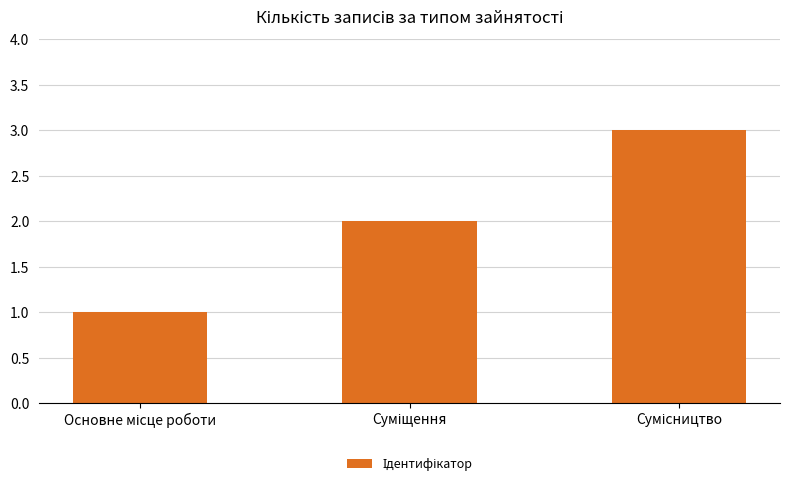

What is the sum of all values?

6